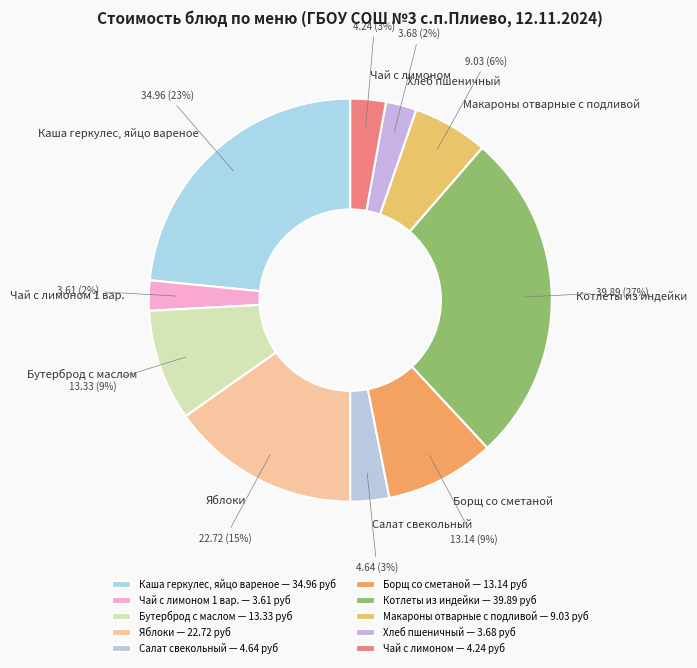

Which category has the biggest portion of the pie?

Котлеты из индейки